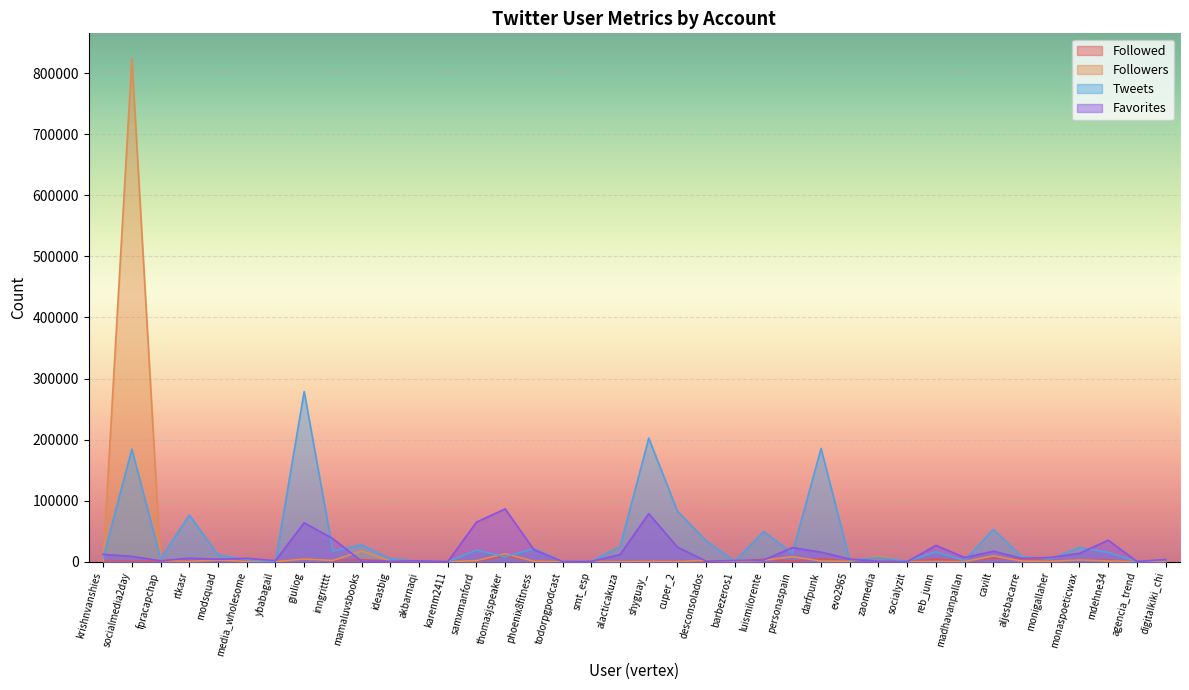

At how many categories does at least one series exceed 399081?

1